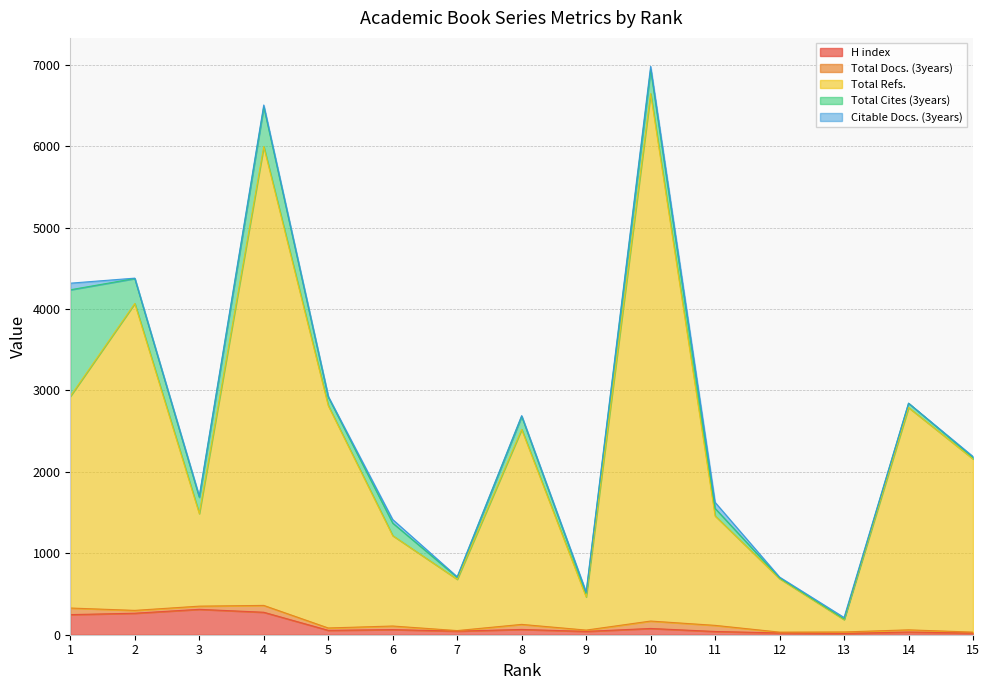

The Total Cites (3years) series shows 53 at 14. True or false?

True